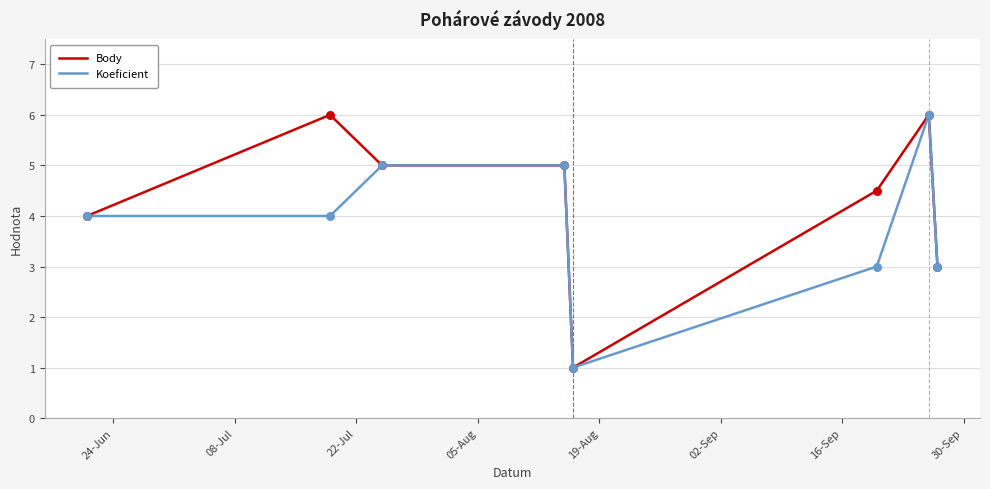

Which series has the largest total across all categories?

Body